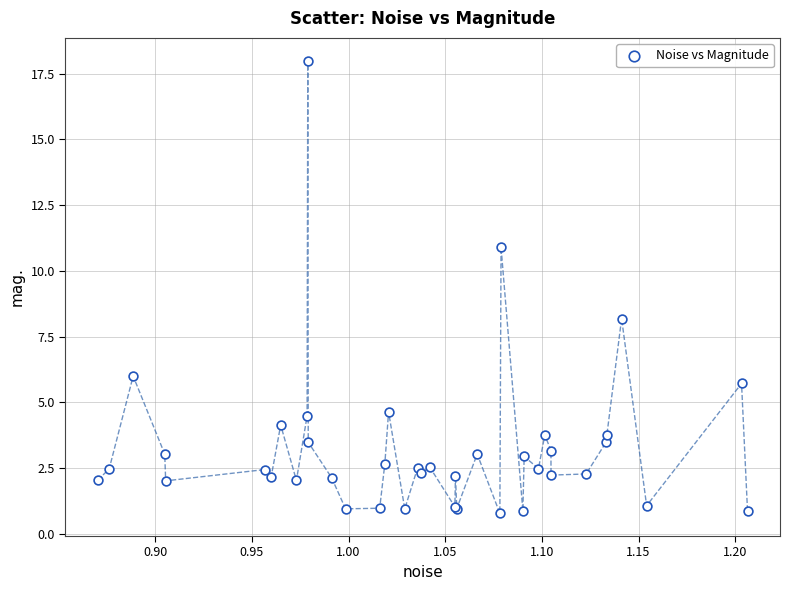

What Y value in the scatter plot is closest to 9?

8.2